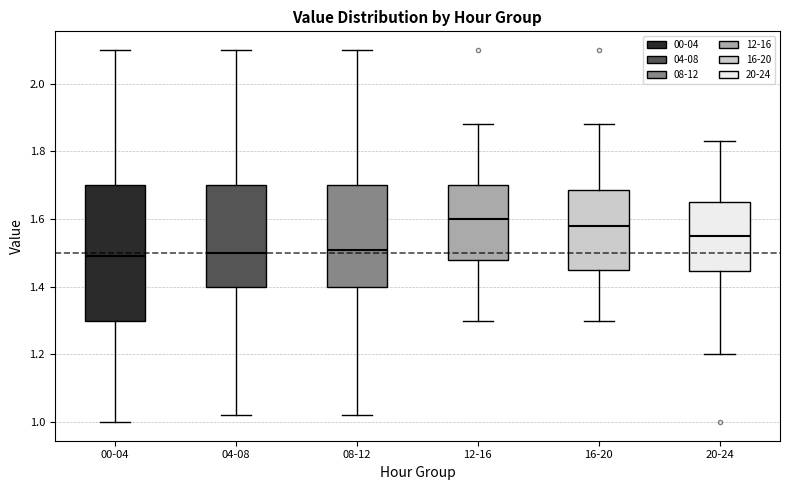

Reading left to right, read every box against the y-axis: the position of its median line, the range the box covers, and the ends of its whiskers. The values are not printed on the chart, so give them approximately, as read against the axis.

00-04: median 1.50, box 1.30 to 1.70, whiskers 1.00 to 2.10
04-08: median 1.50, box 1.40 to 1.70, whiskers 1.02 to 2.10
08-12: median 1.52, box 1.40 to 1.70, whiskers 1.02 to 2.10
12-16: median 1.60, box 1.48 to 1.70, whiskers 1.30 to 1.88
16-20: median 1.58, box 1.46 to 1.68, whiskers 1.30 to 1.88
20-24: median 1.56, box 1.44 to 1.66, whiskers 1.20 to 1.84